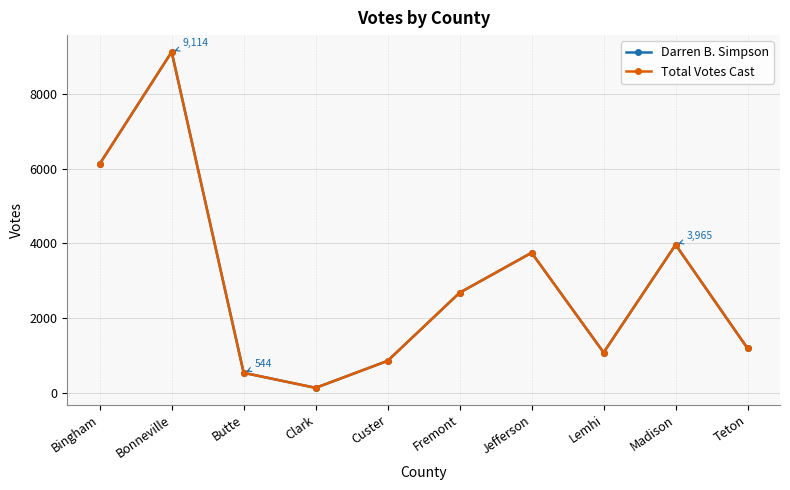

Does the chart have visible grid lines?

Yes